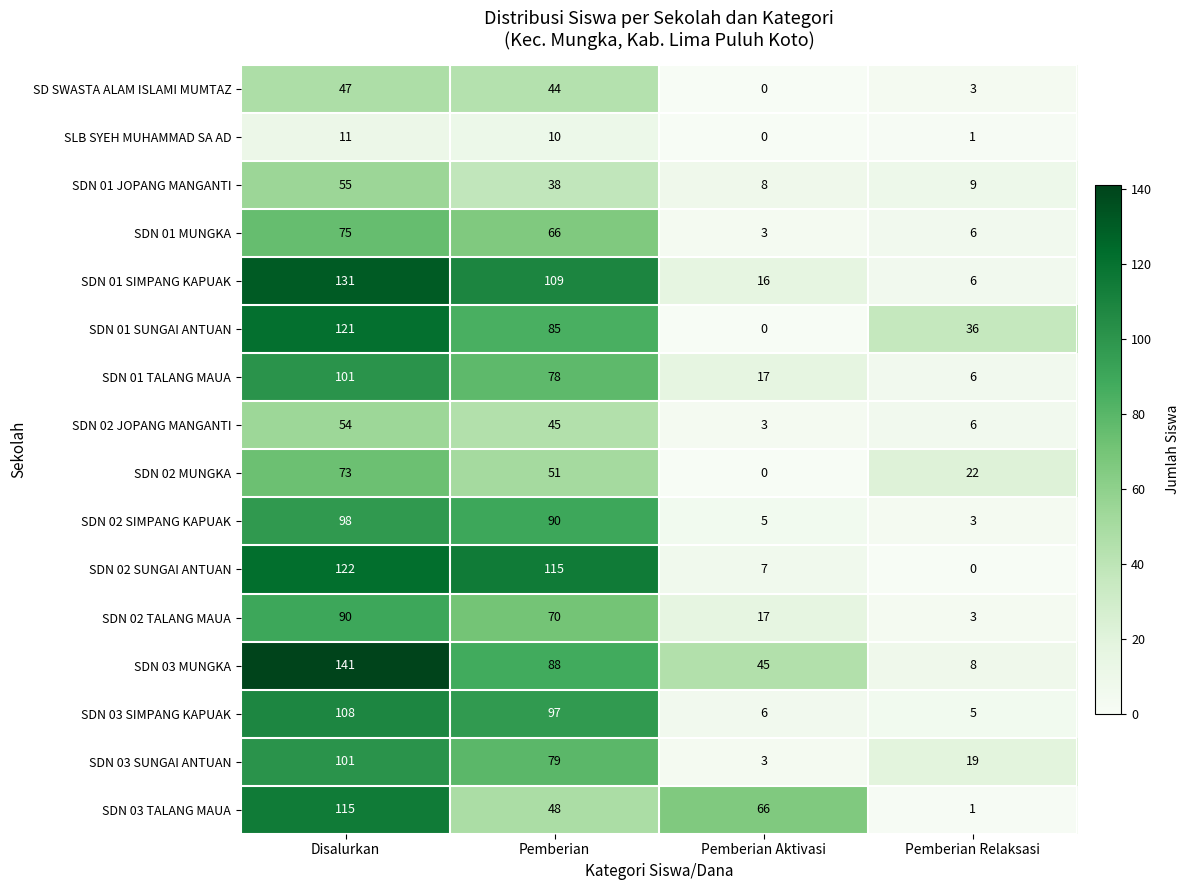

The SDN 03 SIMPANG KAPUAK series shows 151 at Pemberian. True or false?

False